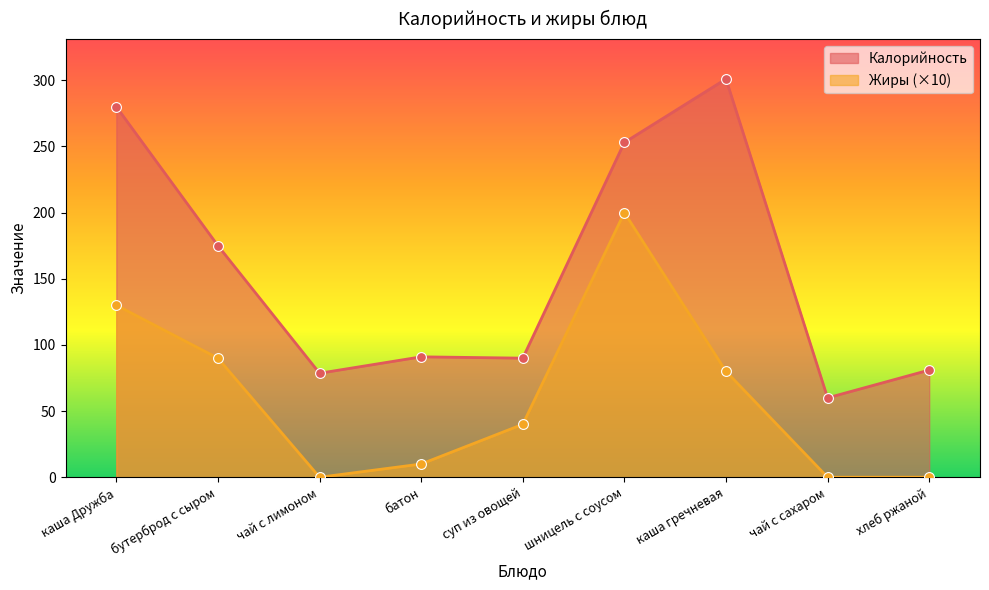

Which series reaches the maximum Y coordinate?

Калорийность